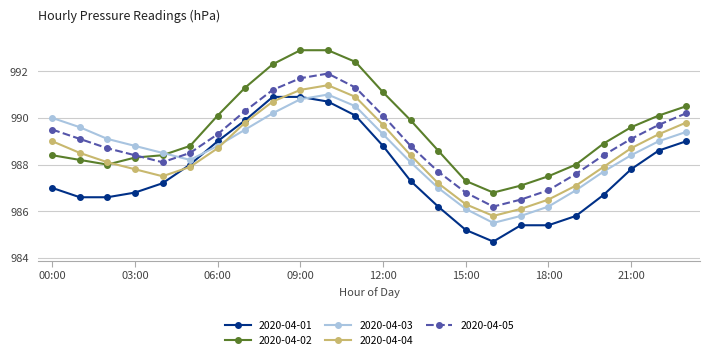

What is the maximum value for 2020-04-01?

990.9